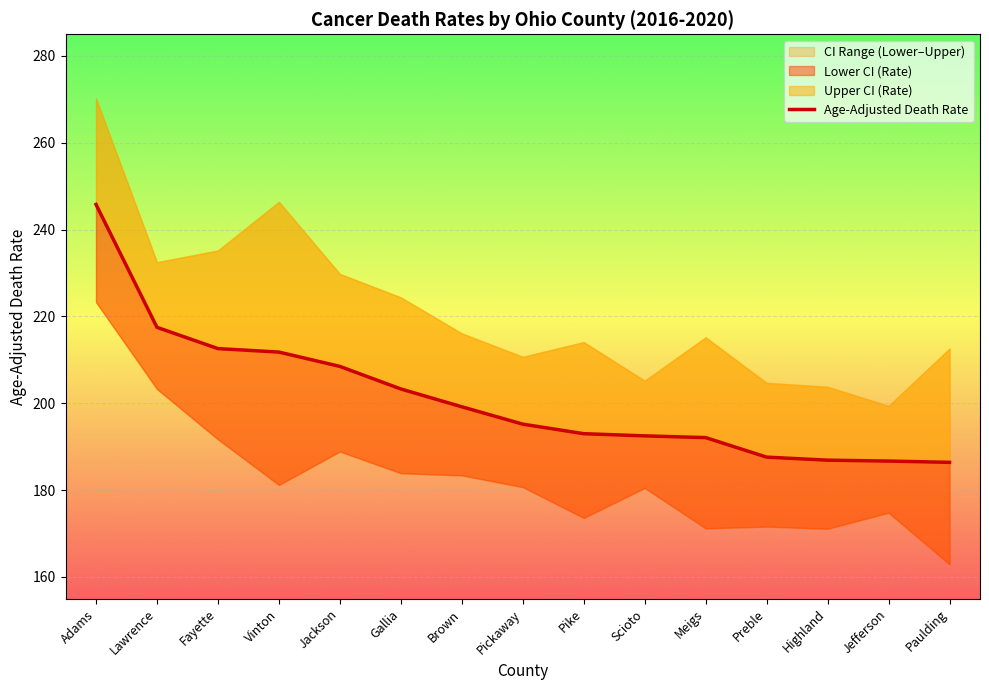

At which label is the value closest to 216?

Lawrence